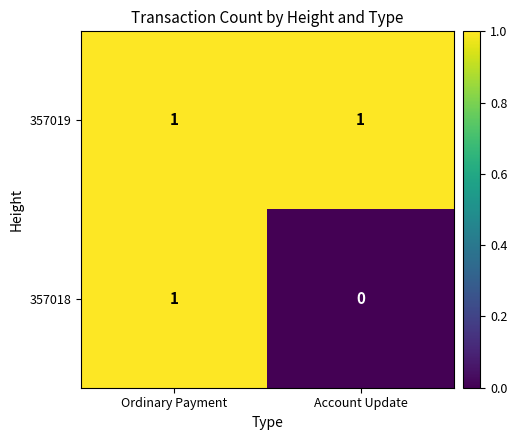

Rank the series at Account Update from highest to lowest value.

357019, 357018